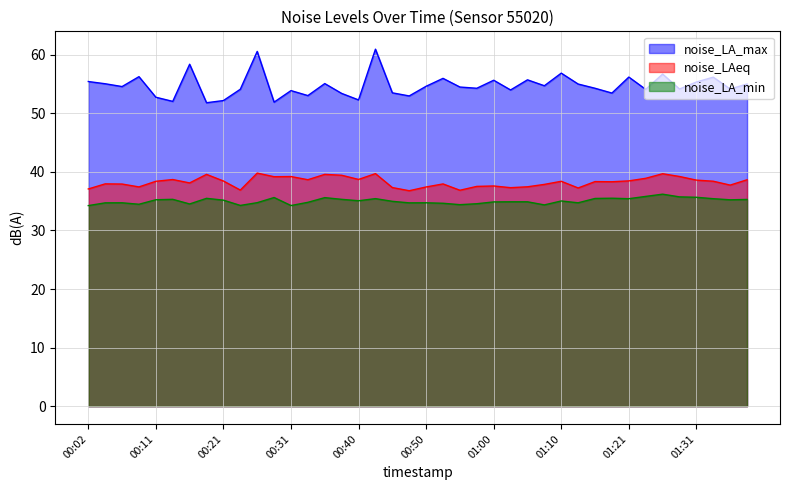

How many data points in noise_LAeq are above 38?

23